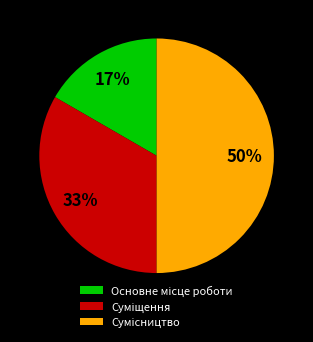

How many segments does this pie chart have?

3